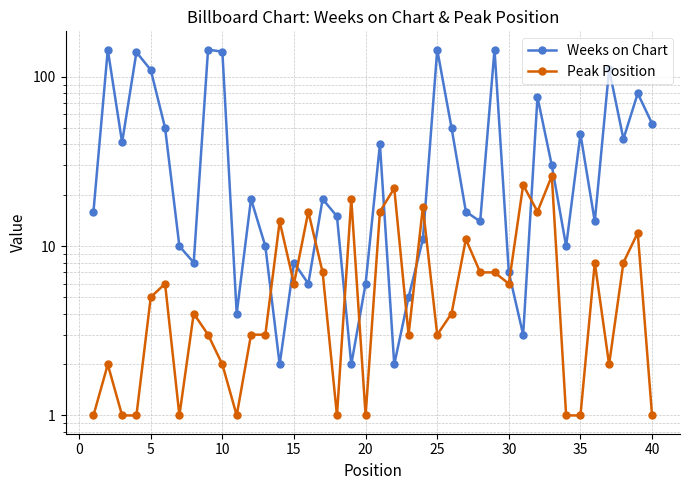

What is the difference between the second highest and minimum values in the Peak Position series?

22